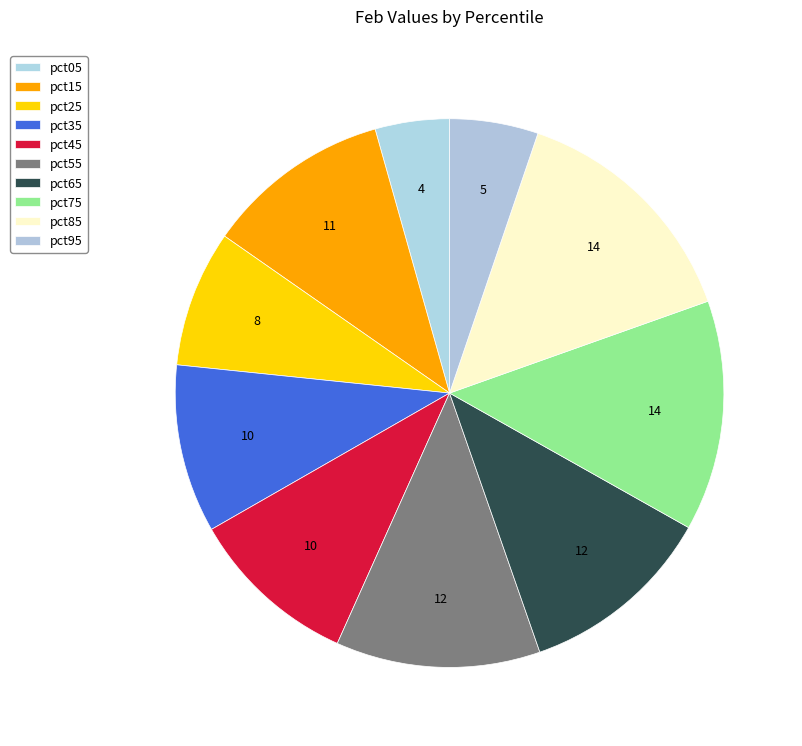

To the nearest percent, what is the average slice percentage?

10%